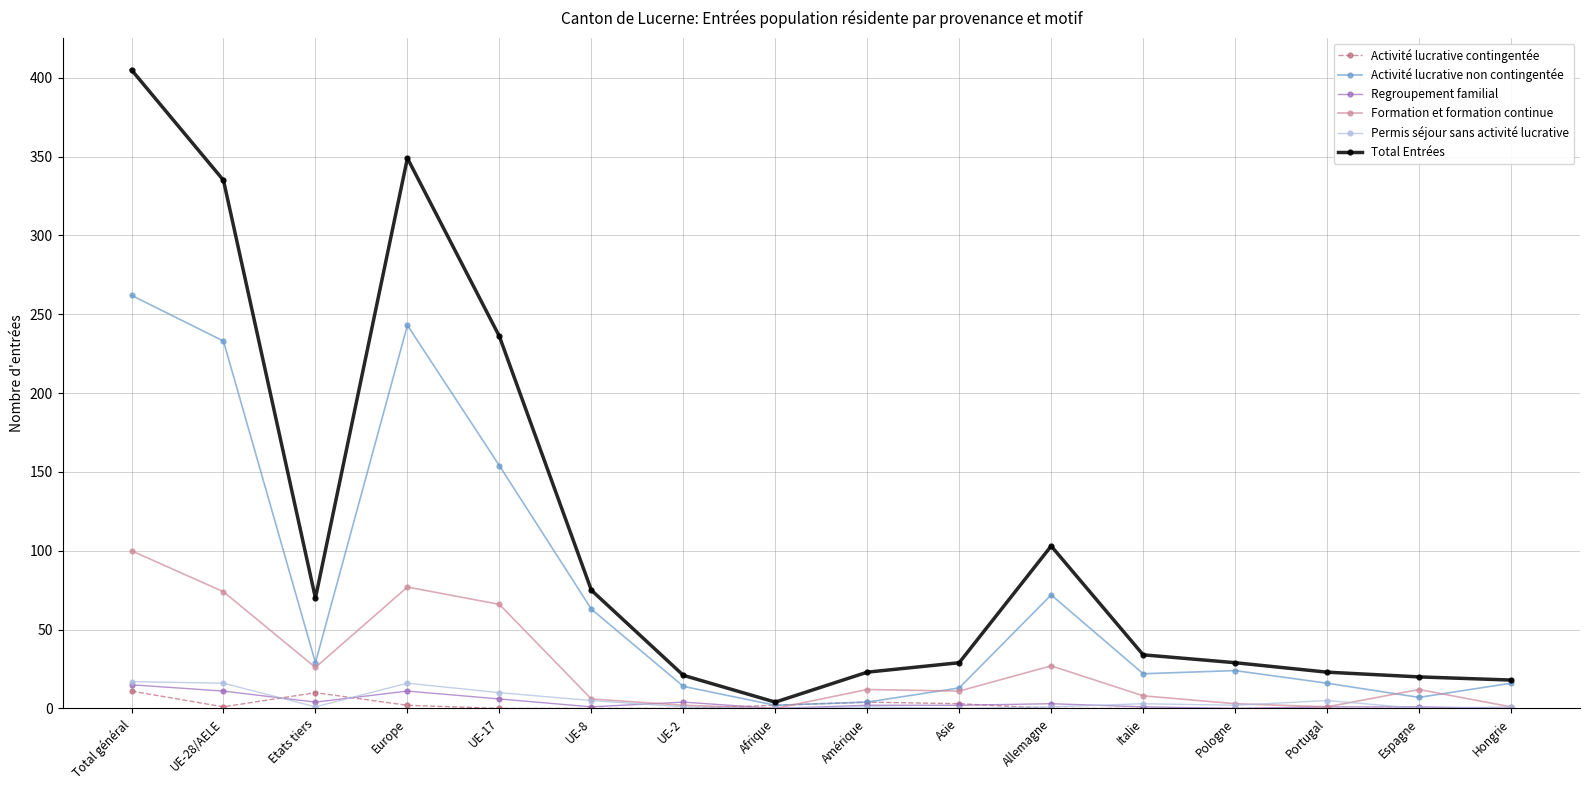

At which label does Total Entrées reach its peak?

Total général